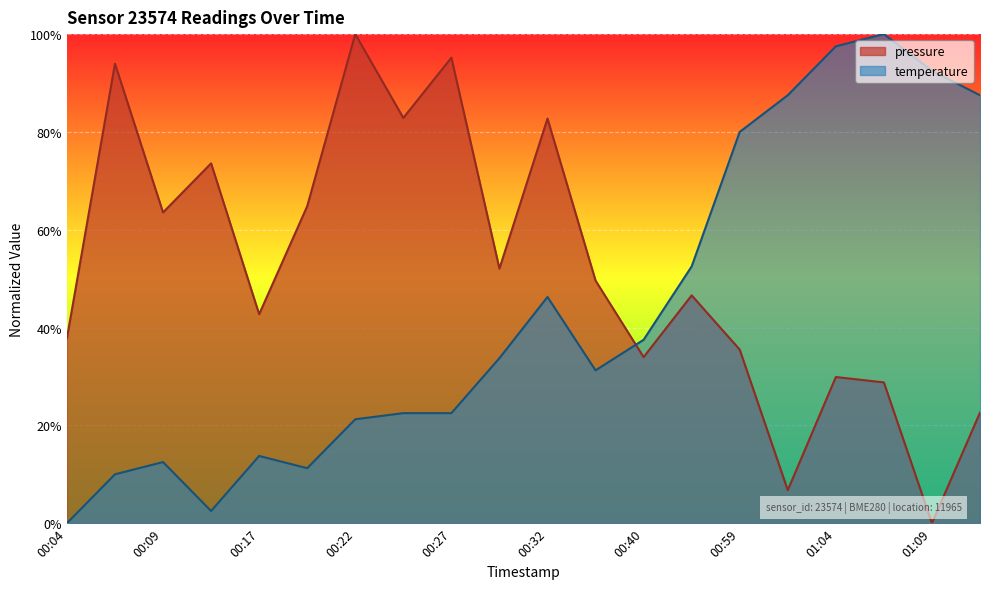

Does the chart display data point markers on the line(s)?

No